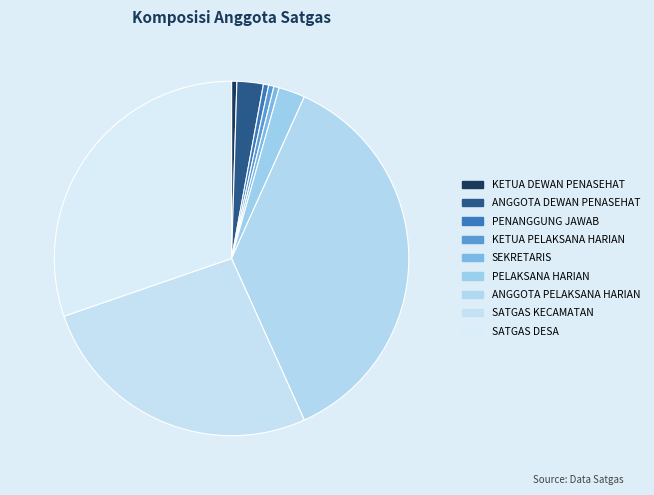

To the nearest percent, what is the difference between the largest and smallest slice percentages?

36%